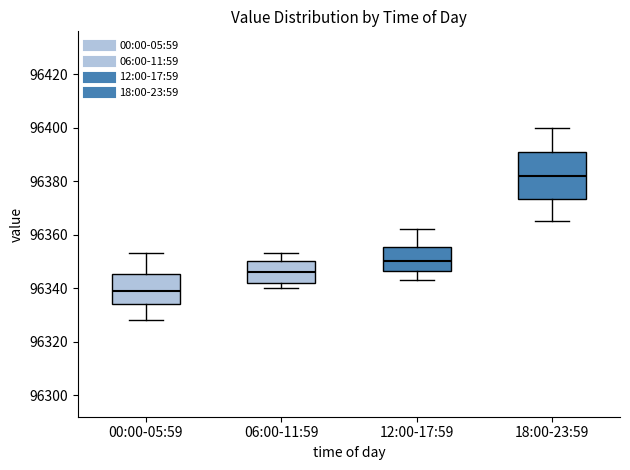

Reading left to right, read every box against the y-axis: the position of its median line, the range the box covers, and the ends of its whiskers. The values are not printed on the chart, so give them approximately, as read against the axis.

00:00-05:59: median 96340, box 96334 to 96346, whiskers 96328 to 96354
06:00-11:59: median 96346, box 96342 to 96350, whiskers 96340 to 96354
12:00-17:59: median 96350, box 96346 to 96356, whiskers 96344 to 96362
18:00-23:59: median 96382, box 96374 to 96392, whiskers 96366 to 96400